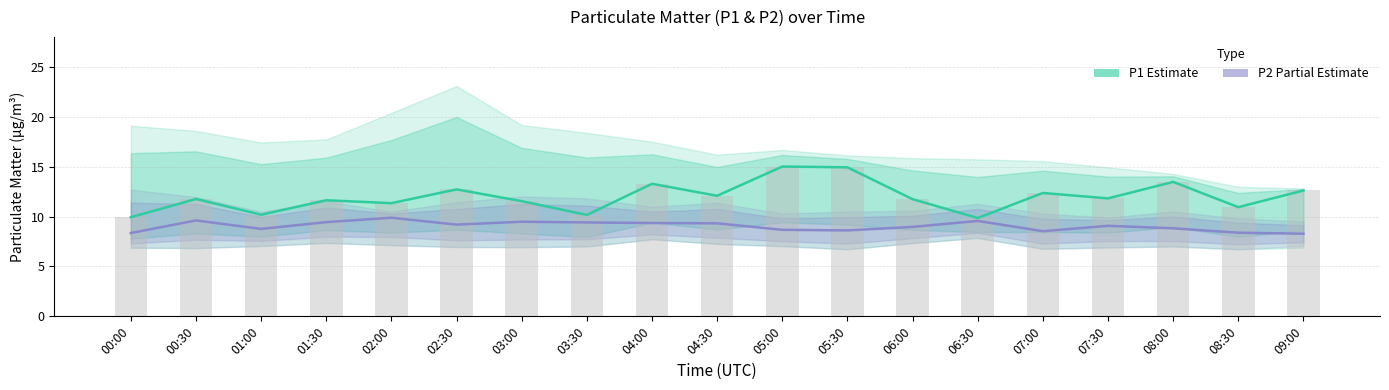

What is the label of the 1st bar from the right?

09:00